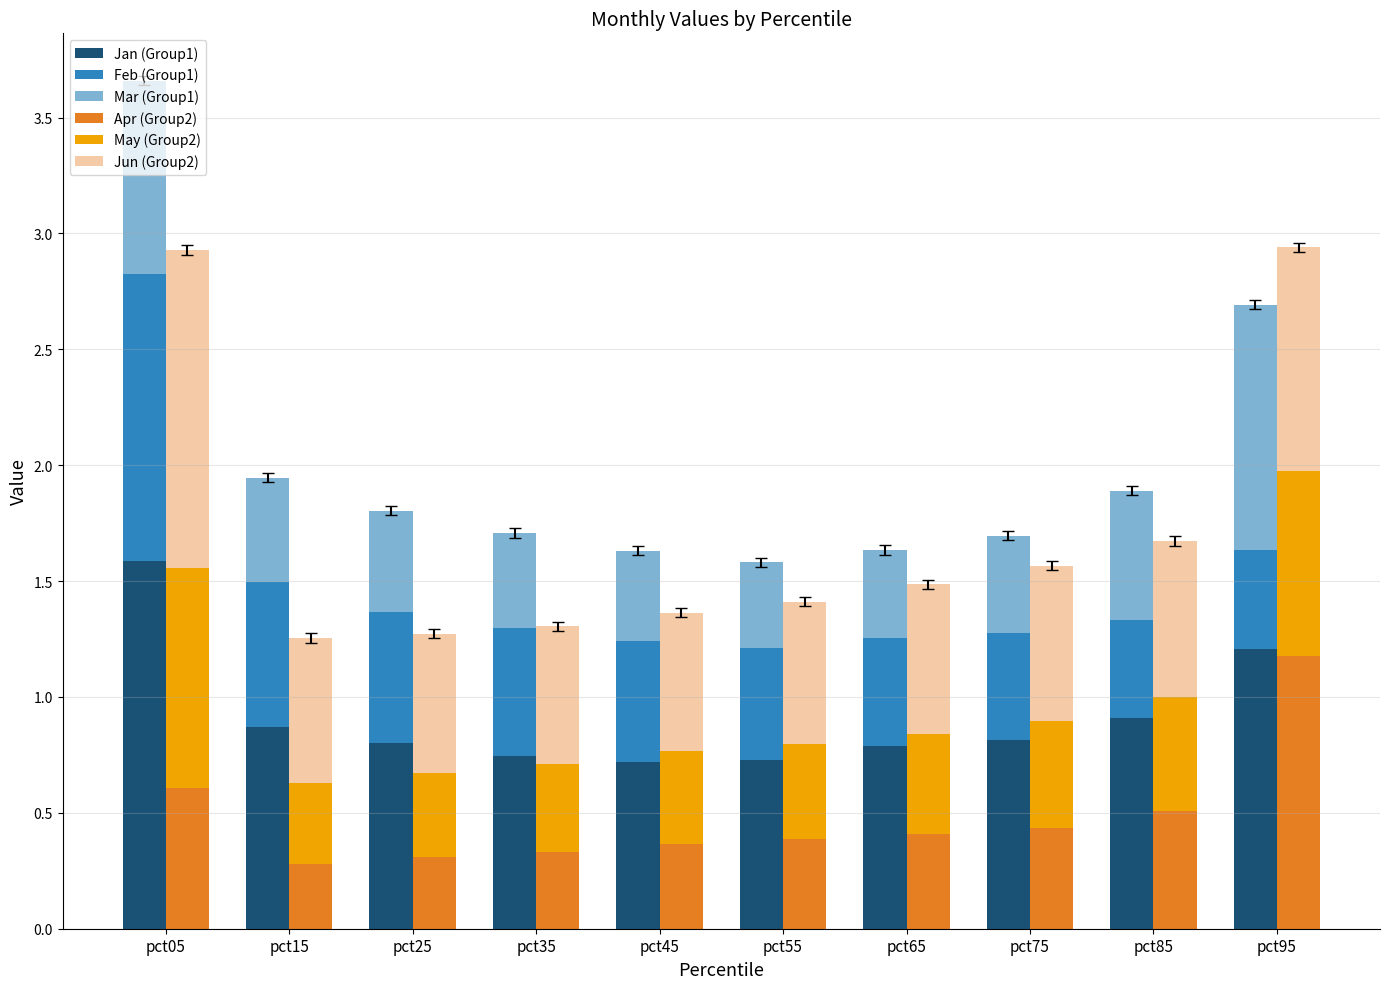

How many series are shown in this chart?

6